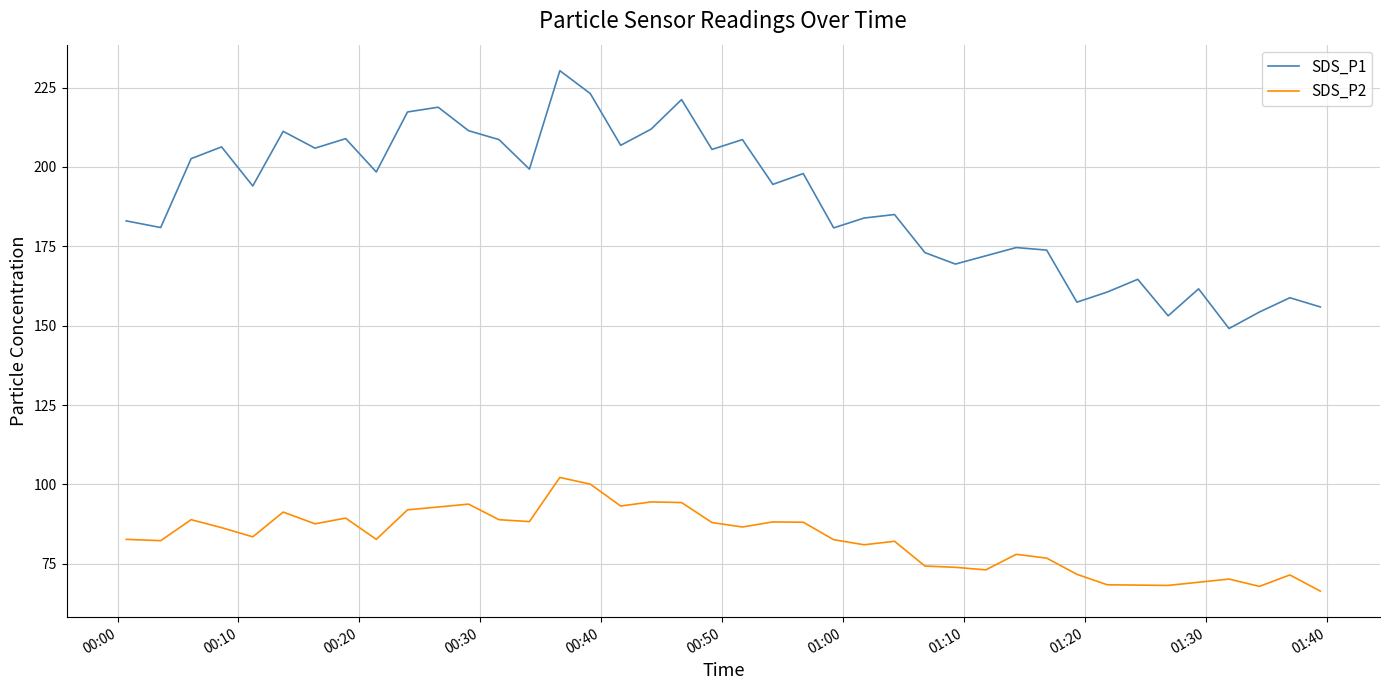

List the series in order of their peak value, highest first.

SDS_P1, SDS_P2